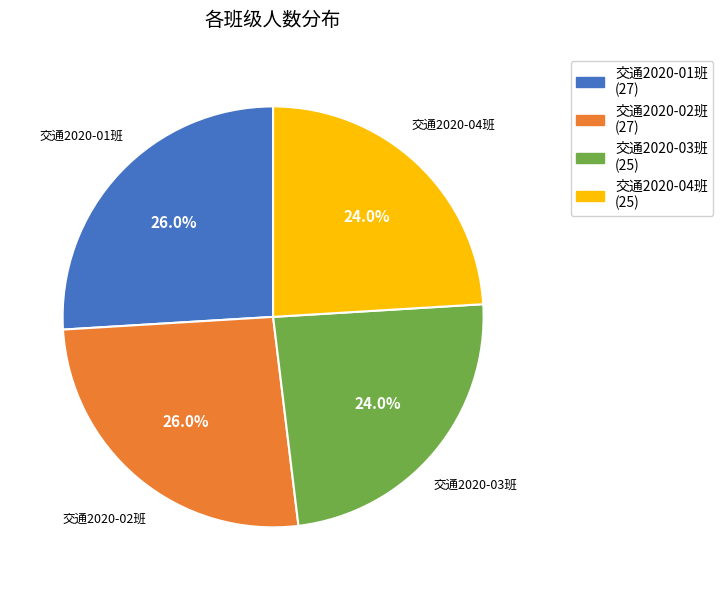

Is it true that 交通2020-04班 is 24% of the pie?

True